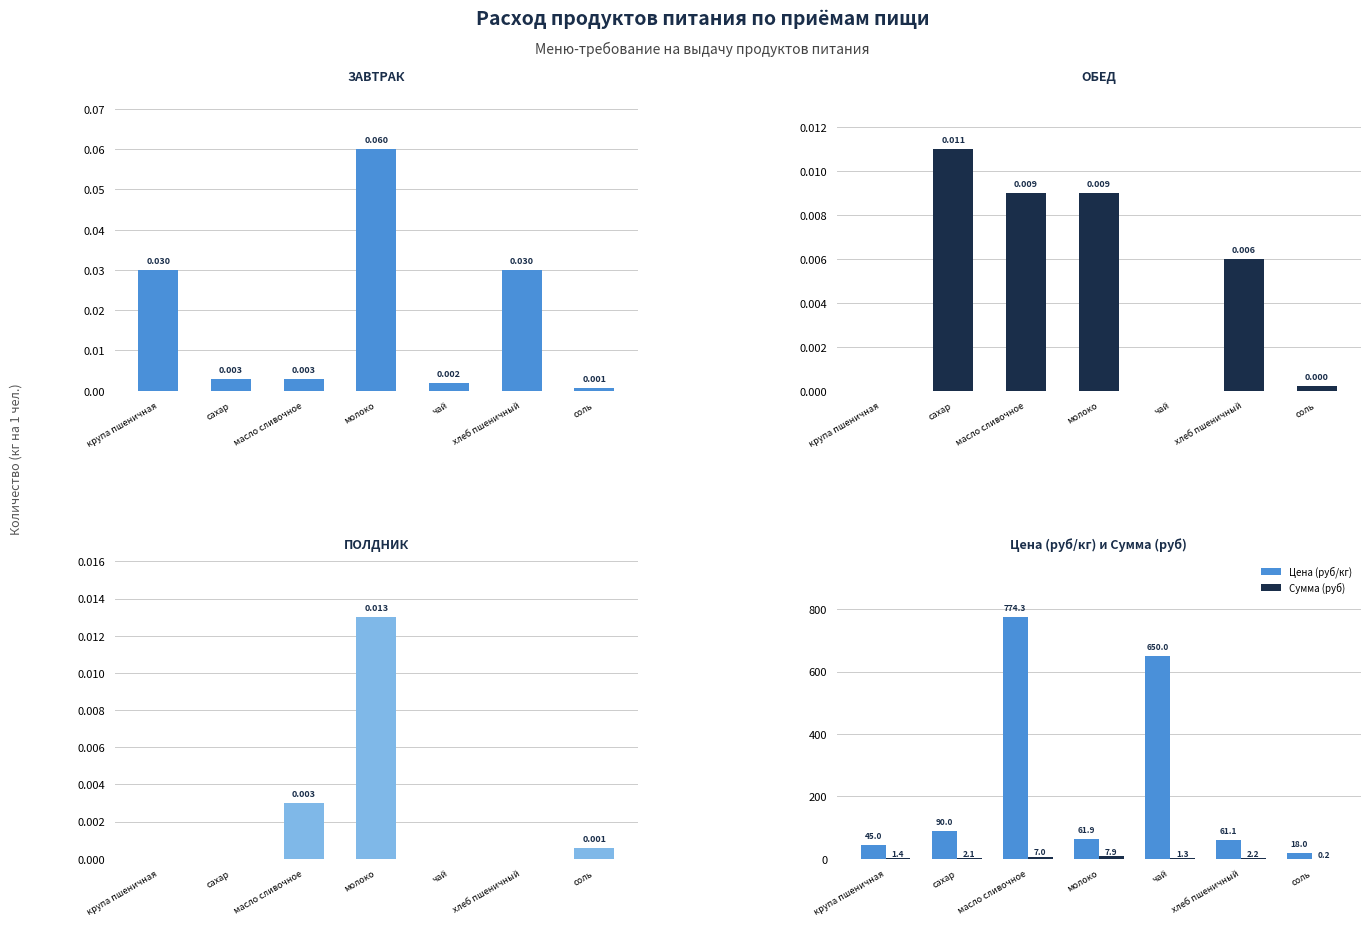

How many data points in Цена (руб/кг) are above 61?

5